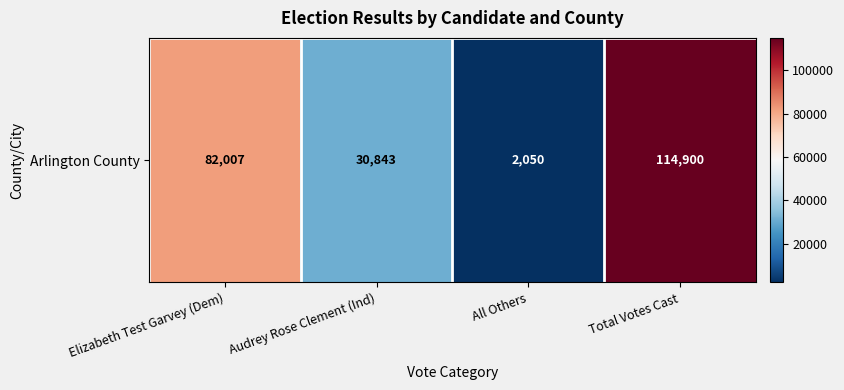

The value at Elizabeth Test Garvey (Dem) is 110752. True or false?

False